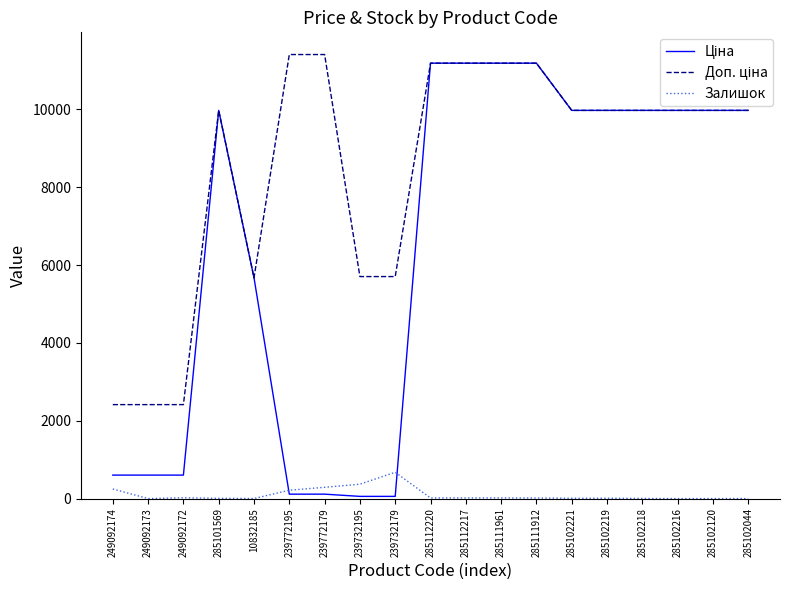

Is it true that Залишок equals 0.0 at 249092173?

True